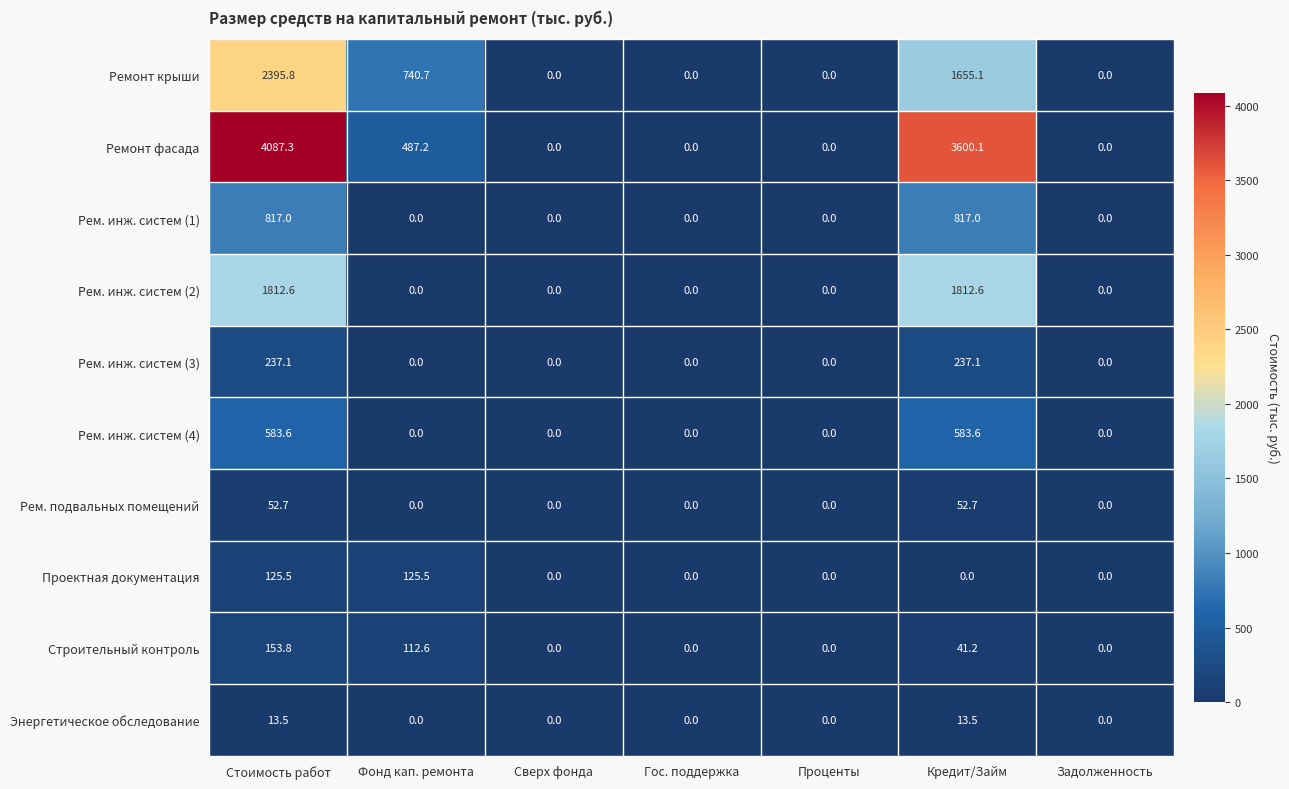

How many series are shown in this chart?

10